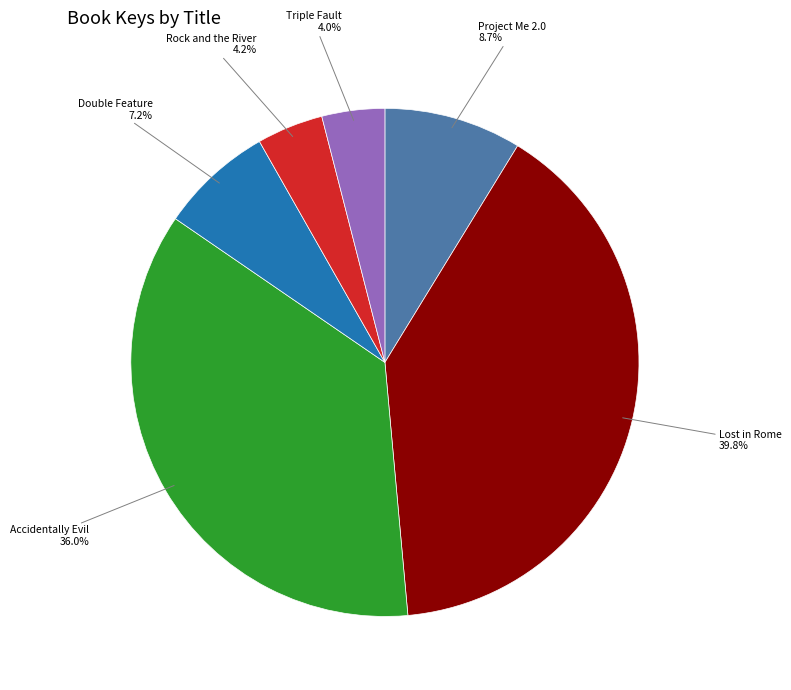

Is the sum of Triple Fault and Rock and the River greater than half?

No